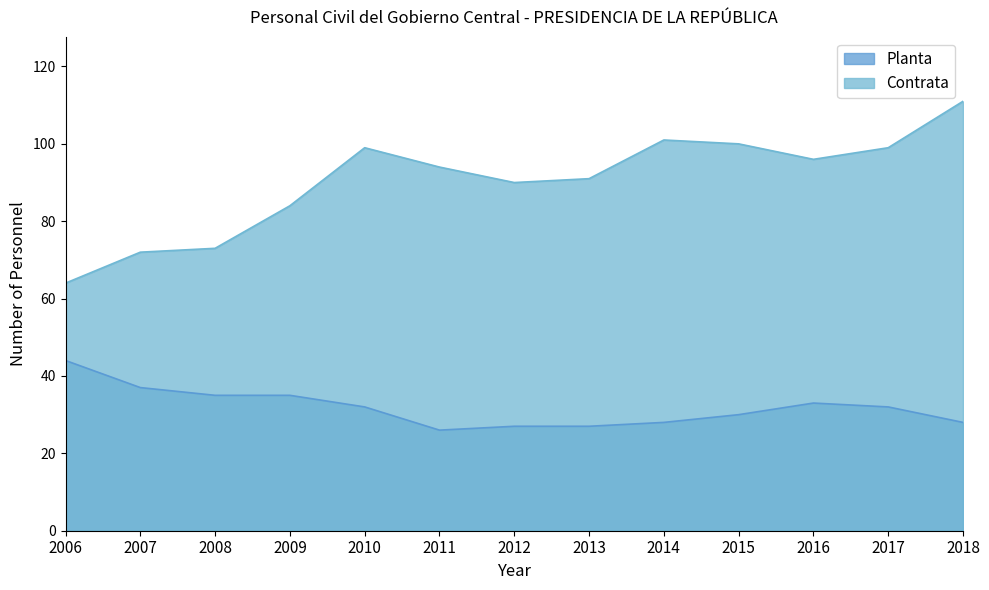

What is the highest value of the Planta series?

44